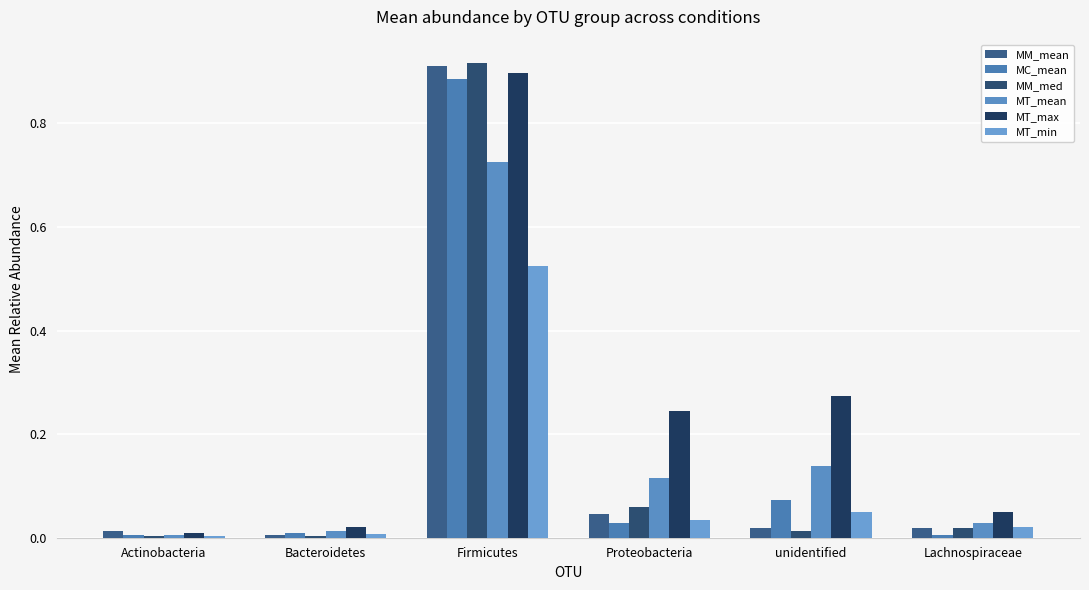

What is the difference between the second highest and minimum values in the MT_mean series?

0.1